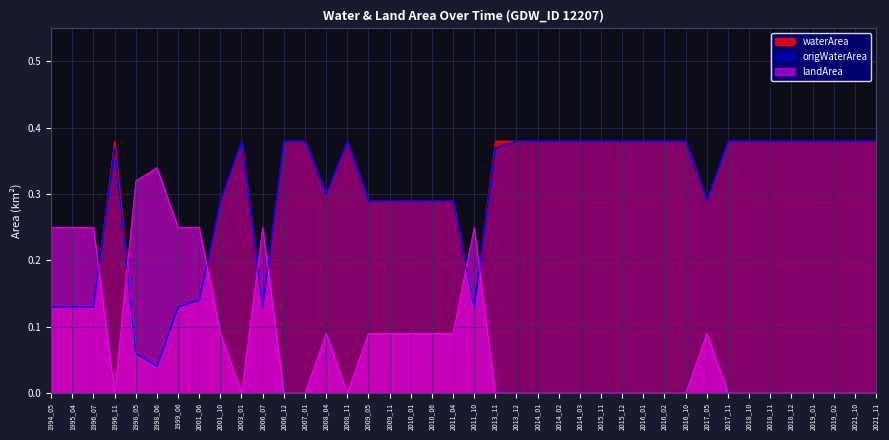

True or false: origWaterArea and waterArea intersect in this chart.

False